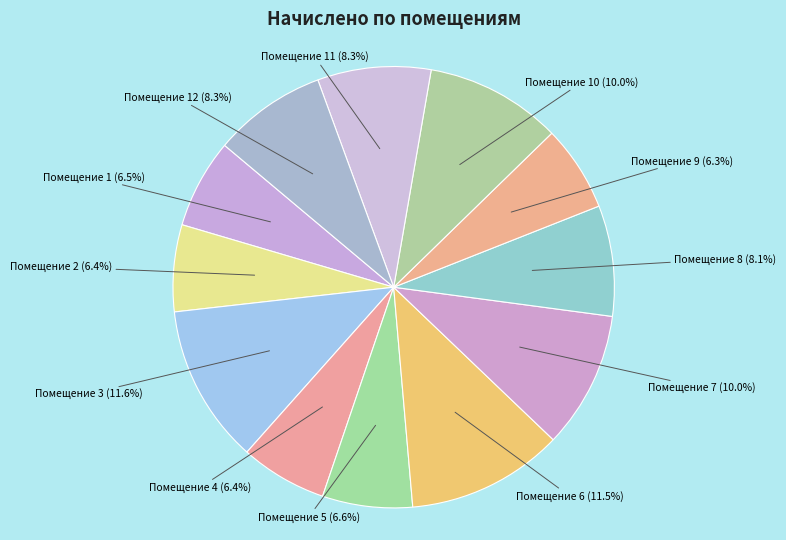

How much of the chart is everything except Помещение 8 (8.1%)?

91.9%